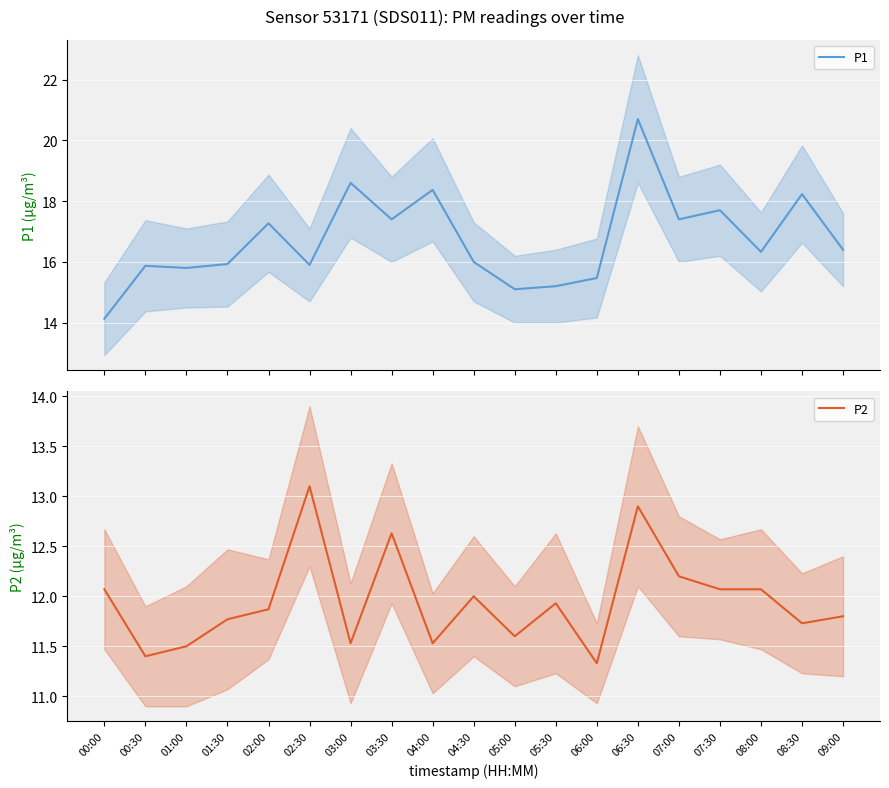

The value of P1 at 04:30 is 23.8. True or false?

False